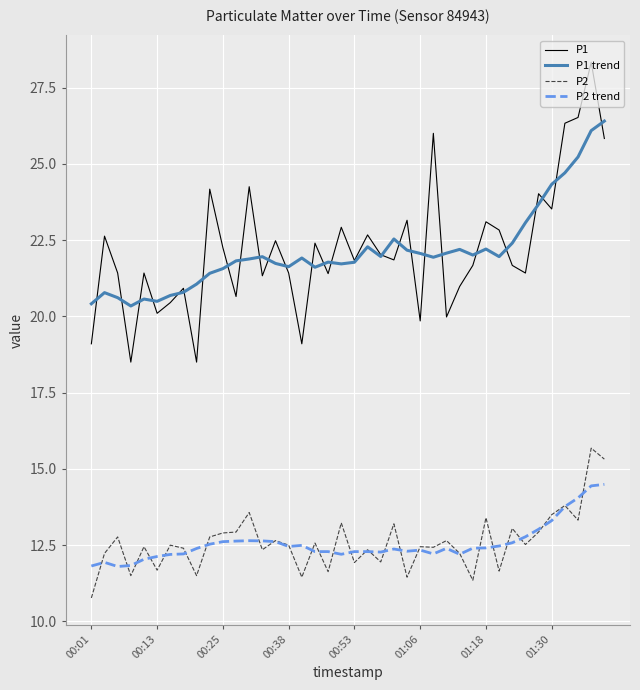

Rank the series by their maximum value, from lowest to highest.

P2 trend, P2, P1 trend, P1